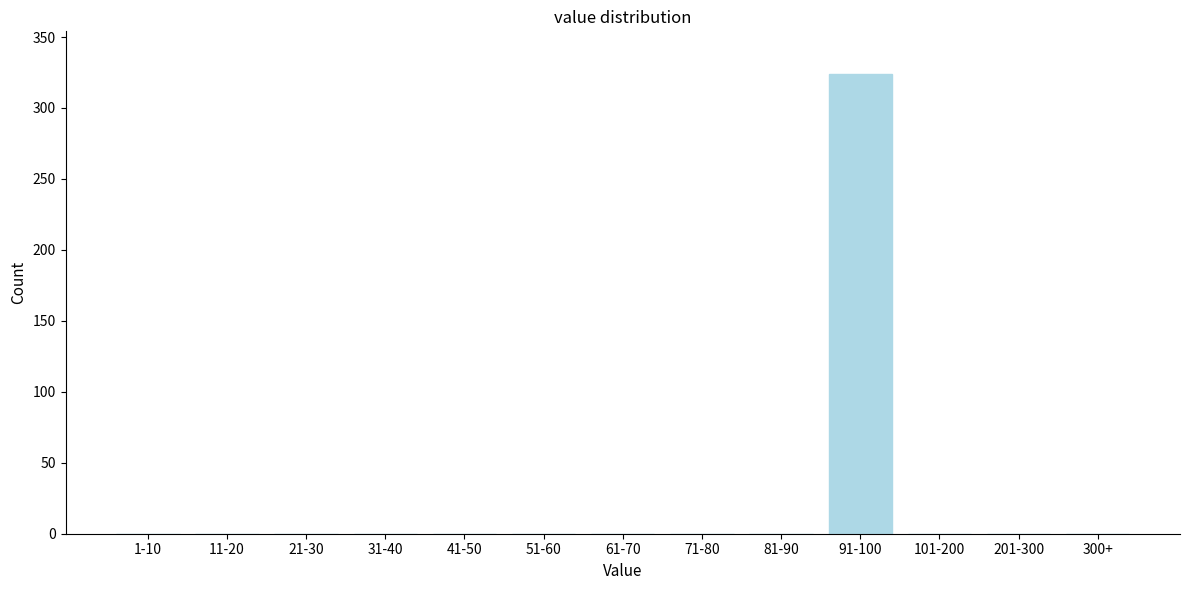

Reading right to left, list all the values displayed in this chart.

300+=0	201-300=0	101-200=0	91-100=324	81-90=0	71-80=0	61-70=0	51-60=0	41-50=0	31-40=0	21-30=0	11-20=0	1-10=0